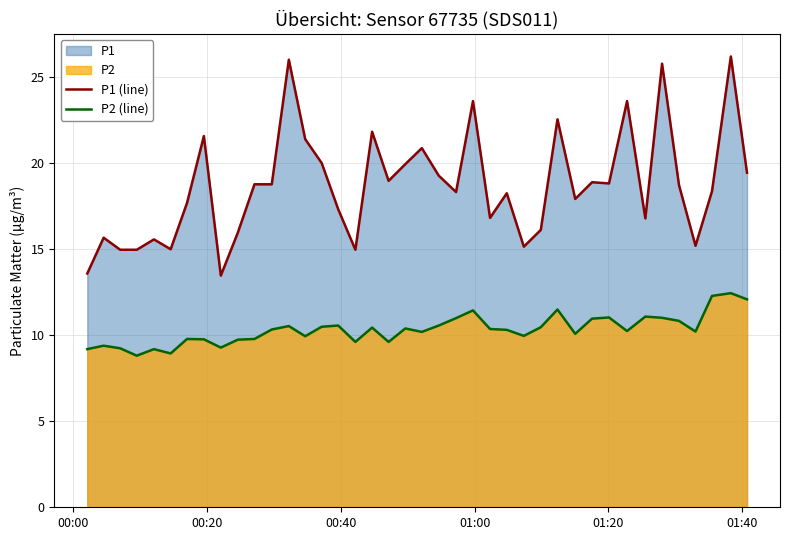

Does the chart have visible grid lines?

Yes